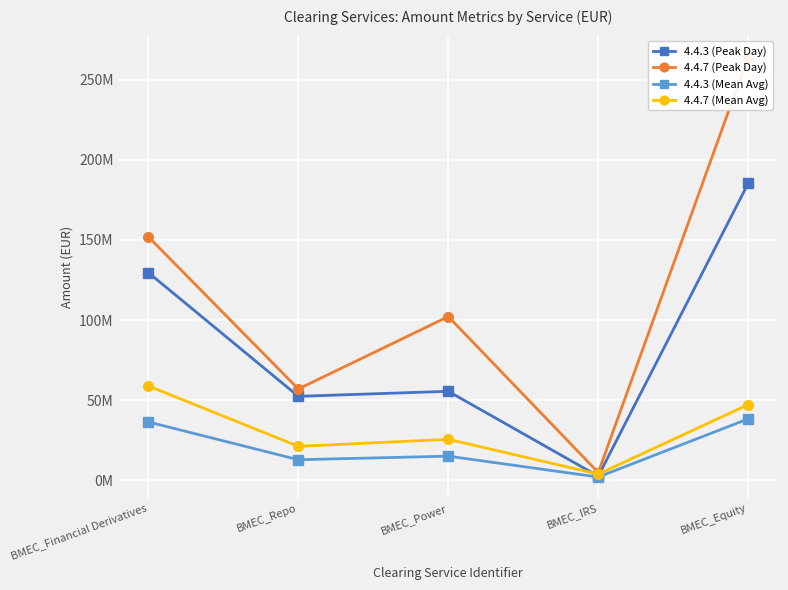

Reading left to right, transcribe all the data shown in this chart.

4.4.3 (Peak Day): 129584390.0	52376615.8	55514619.8	2552960.1	185306432.9
4.4.7 (Peak Day): 151899579.8	56964812.8	102145092.0	4830904.1	264353180.5
4.4.3 (Mean Avg): 36386077.9	12808229.6	15046775.6	2009632.9	38314476.8
4.4.7 (Mean Avg): 58836666.4	21178809.7	25535548.3	3826878.7	47217964.4